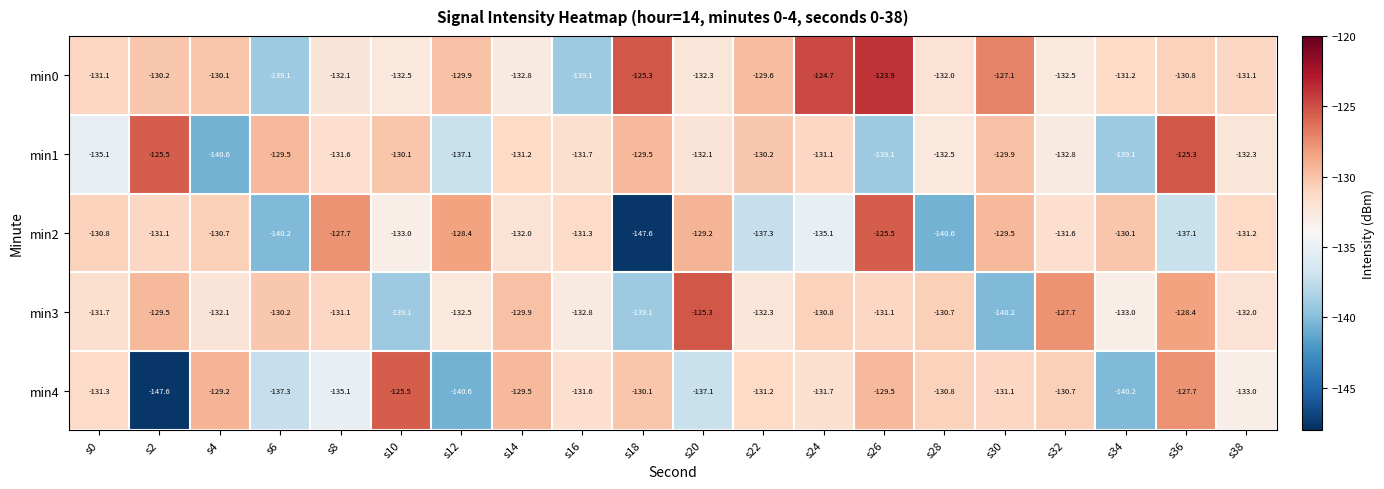

At which category is the sum across all series the highest?

s26